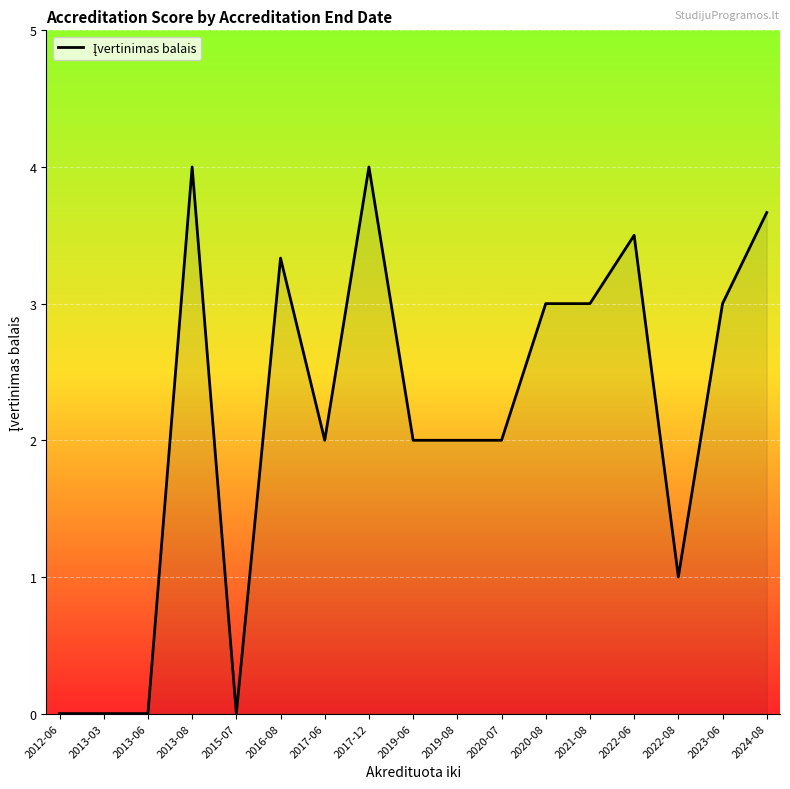

Reading right to left, extract all data points from this chart.

2024-08=3.7	2023-06=3.0	2022-08=1.0	2022-06=3.5	2021-08=3.0	2020-08=3.0	2020-07=2.0	2019-08=2.0	2019-06=2.0	2017-12=4.0	2017-06=2.0	2016-08=3.3	2015-07=0.0	2013-08=4.0	2013-06=0.0	2013-03=0.0	2012-06=0.0